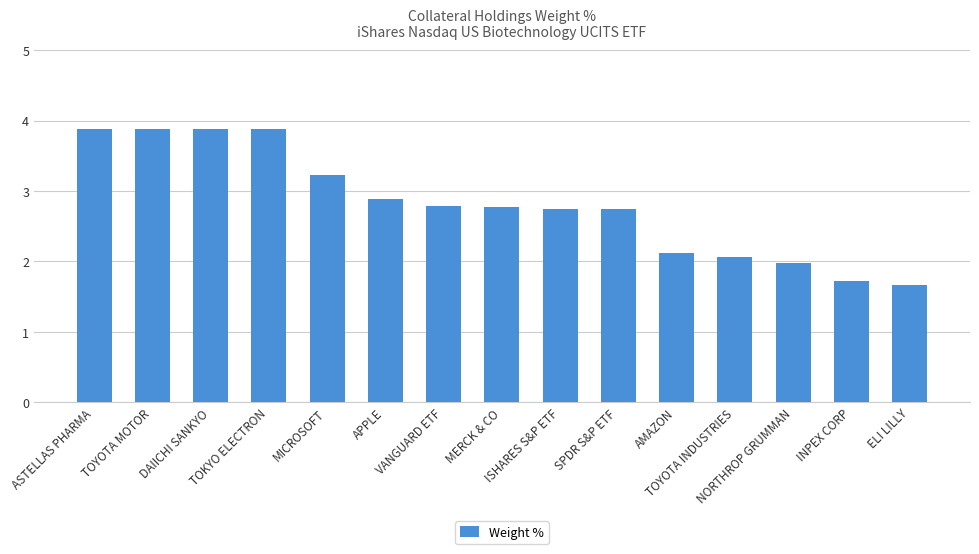

What is the value of the 13th bar from the left?

2.0